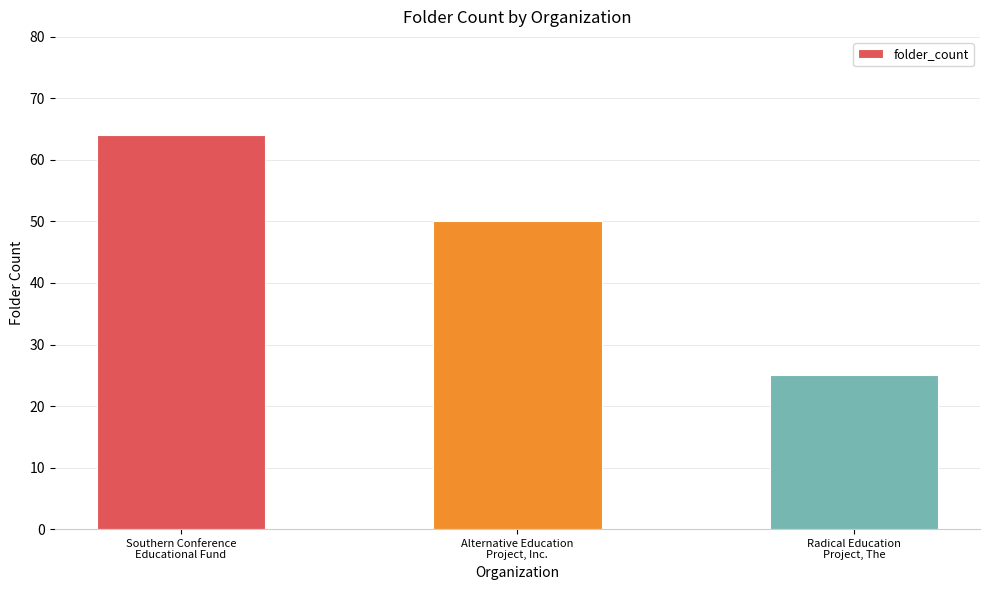

The value at Southern Conference
Educational Fund is 33. True or false?

False